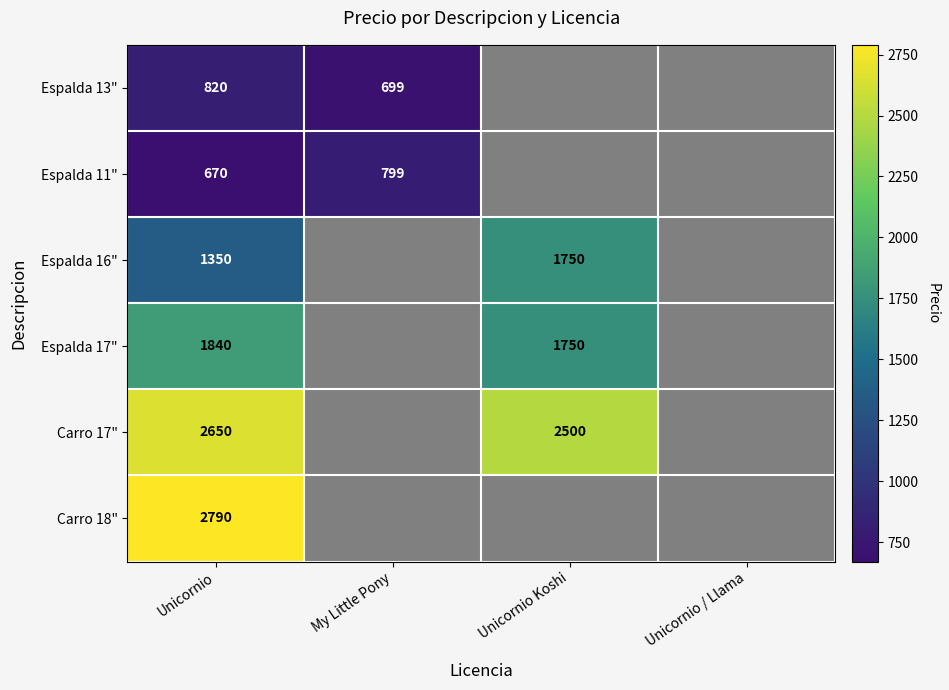

List the series in order of their peak value, lowest first.

Espalda 11", Espalda 13", Espalda 16", Espalda 17", Carro 17", Carro 18"